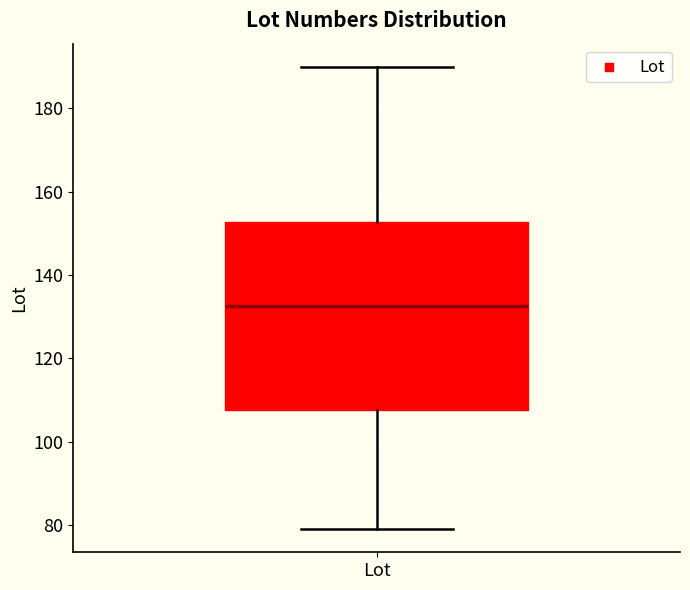

Transcribe this box plot: give where the median line is, the range the box spans, and where the two whiskers end, as read against the y-axis. The values are not printed on the chart, so give them approximately, as read against the axis.

median 132, box 108 to 152, whiskers 80 to 190